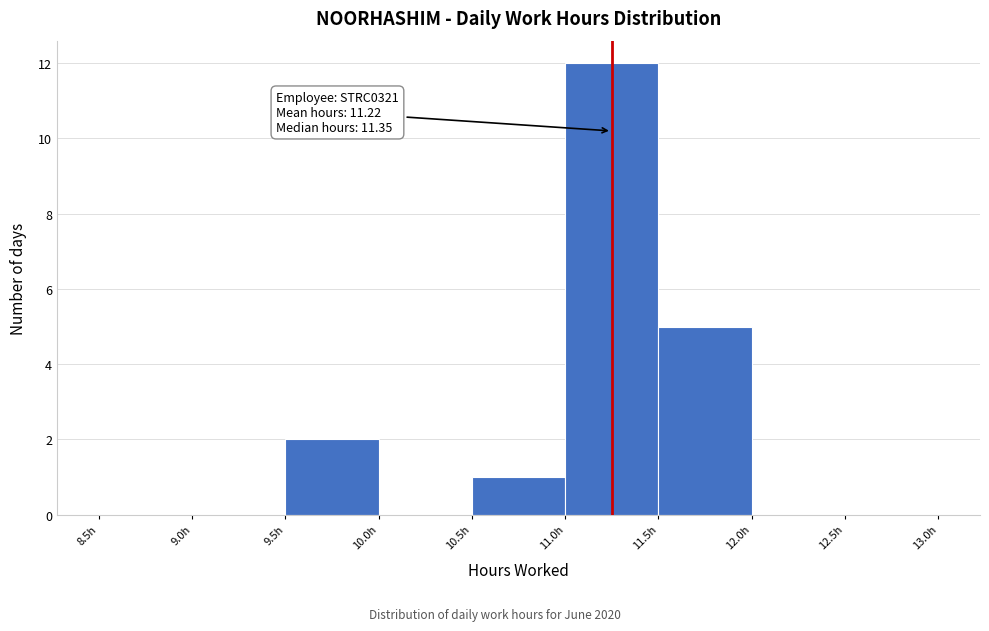

Which range on the x-axis has the tallest bar?

11.0 to 11.5